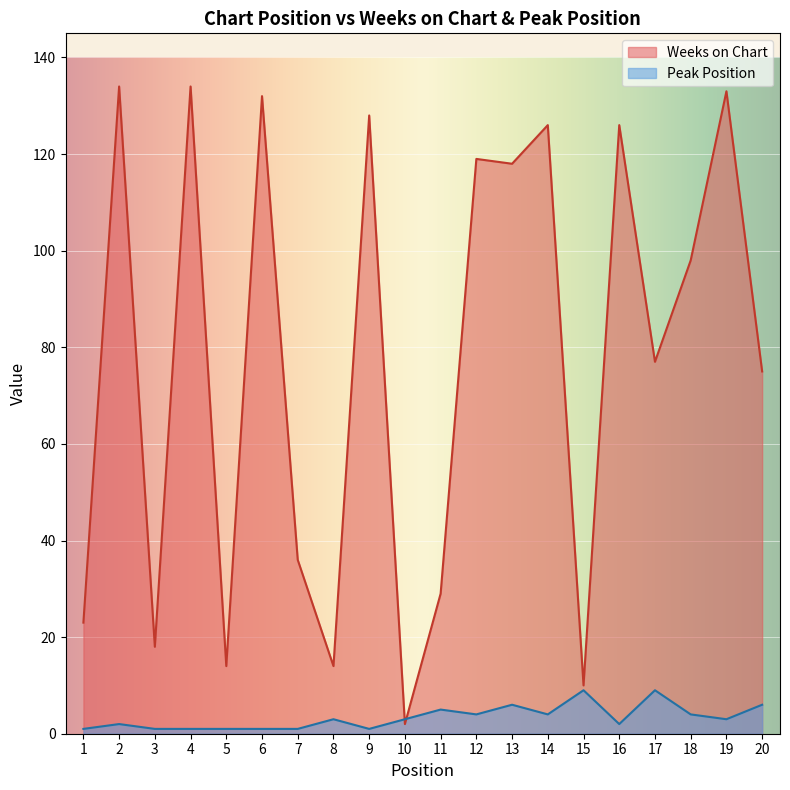

What is the difference between the Peak Position values at 13 and 3?

5